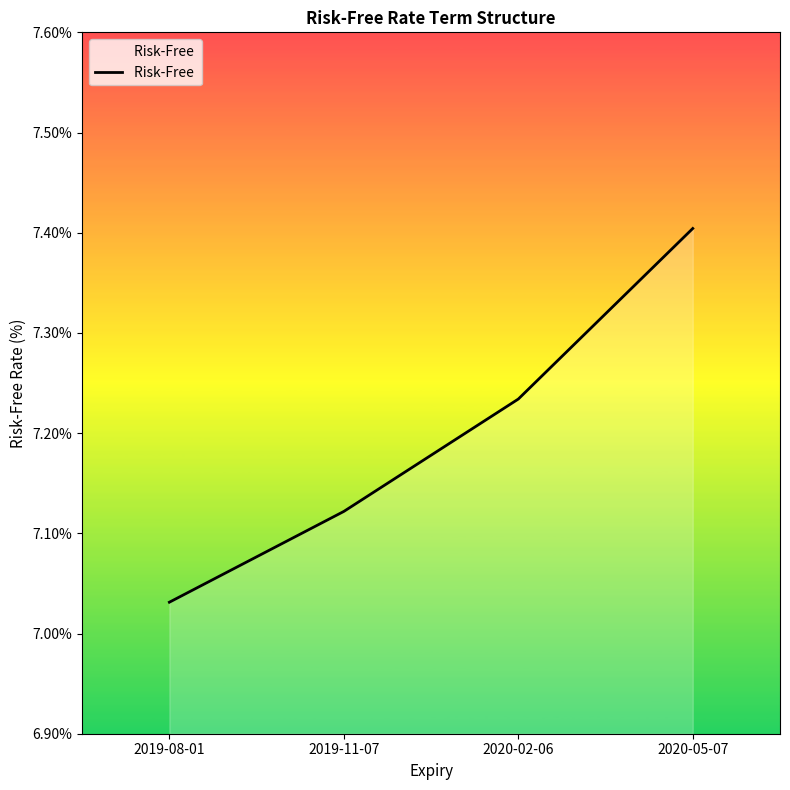

Which has a higher value, 2019-11-07 or 2019-08-01?

2019-11-07